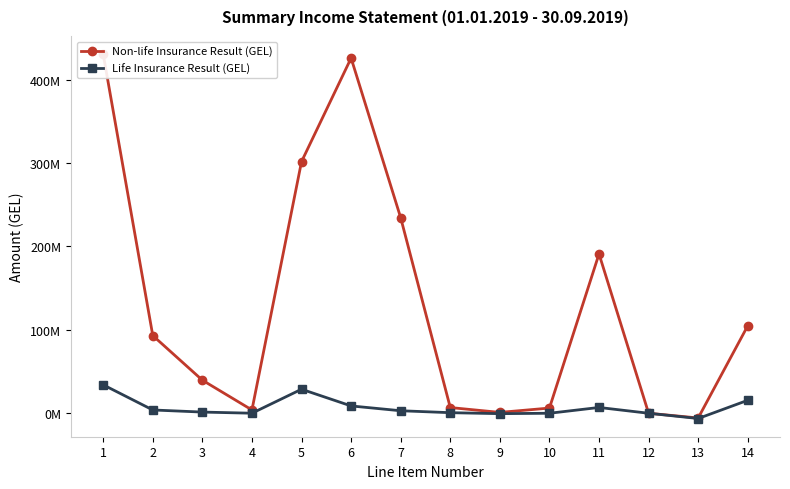

The value of Non-life Insurance Result (GEL) at 10 is 6227112.1. True or false?

True